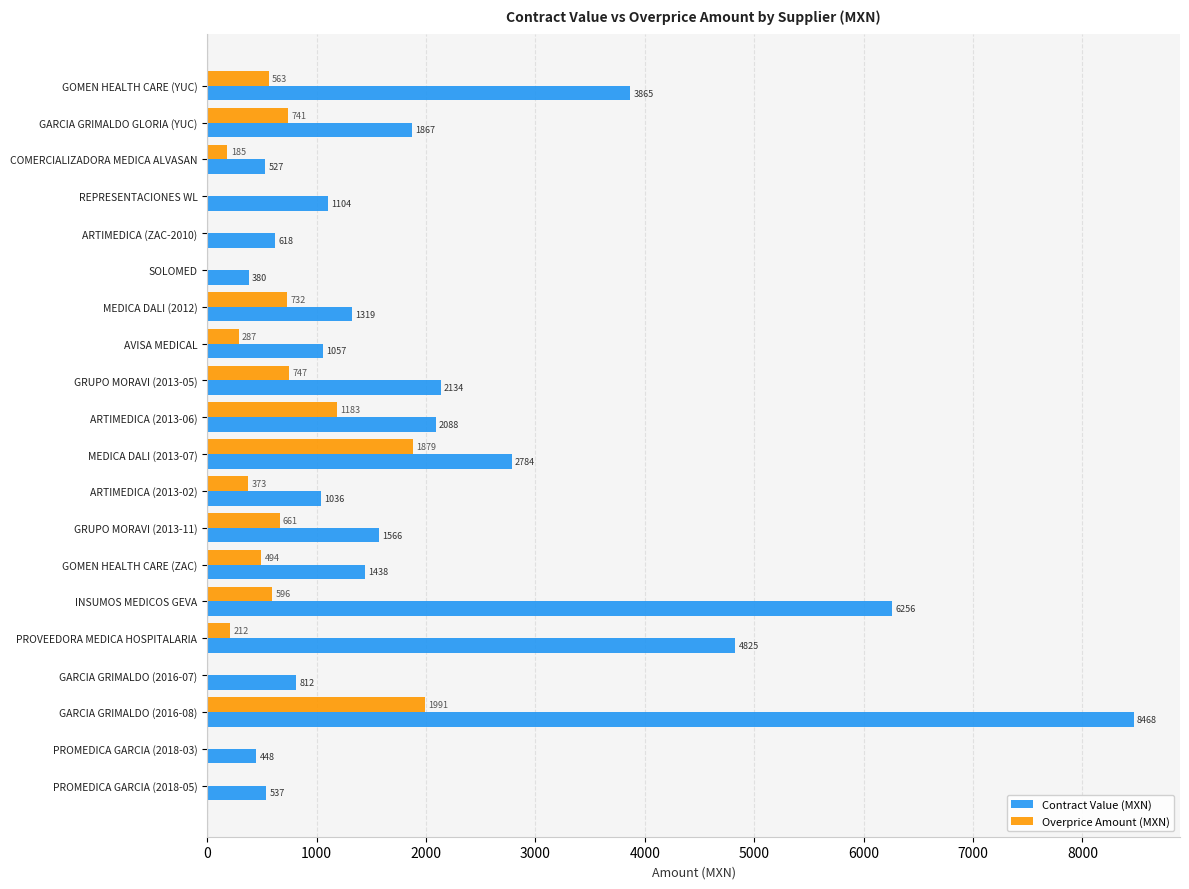

What is the maximum value for Overprice Amount (MXN)?

1991.8